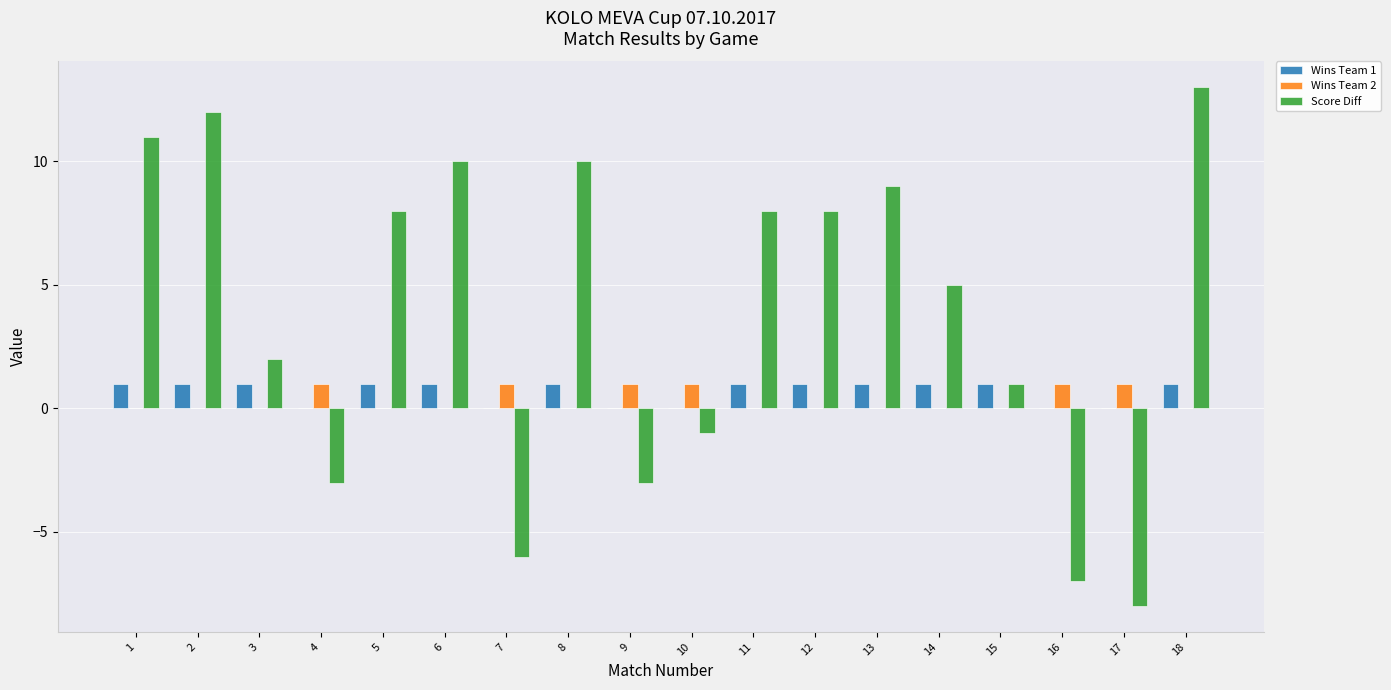

What is the sum of all Score Diff values?

69